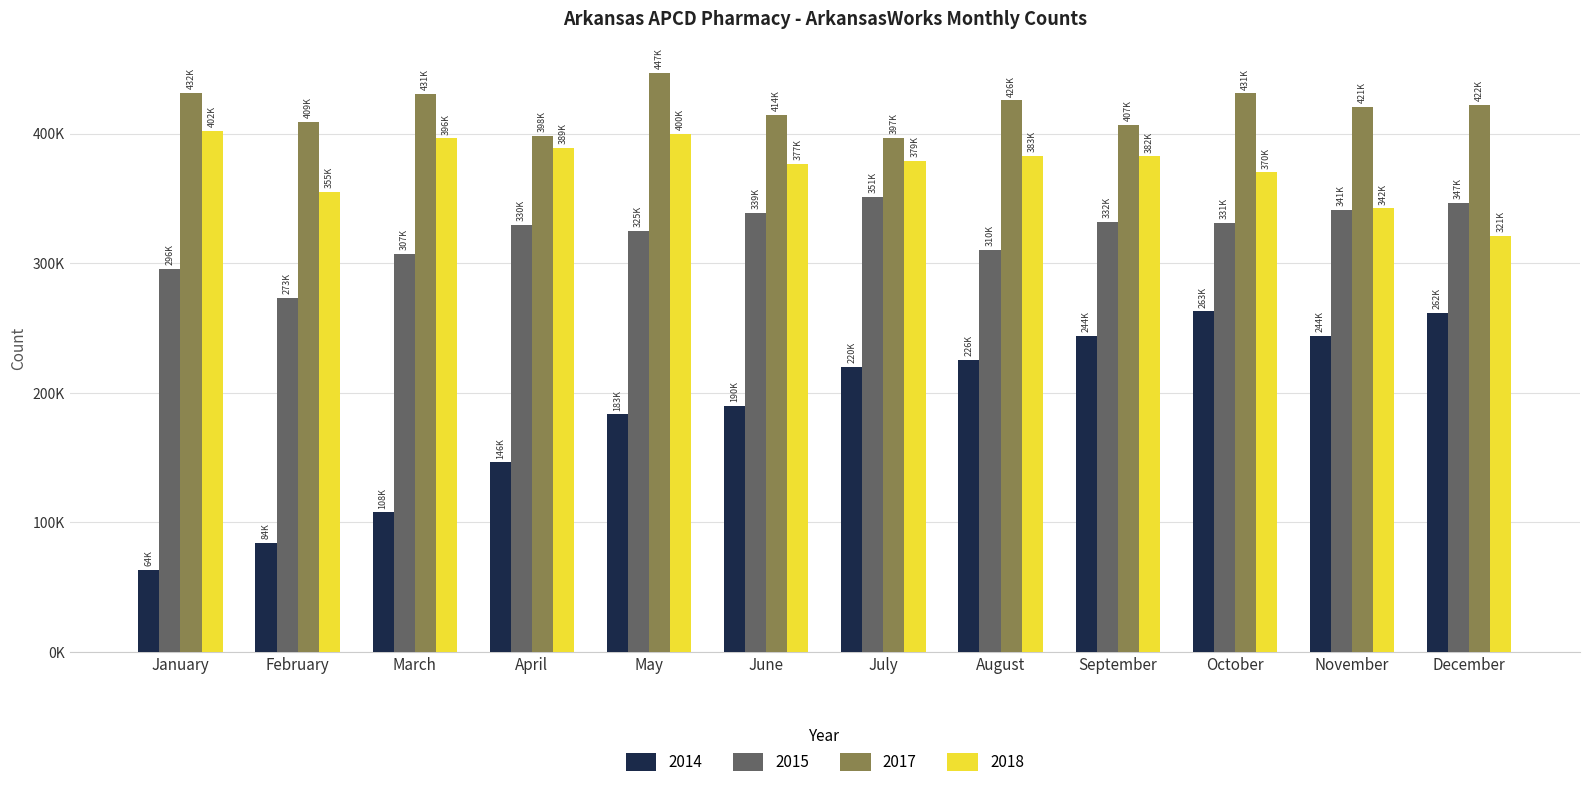

List the series in order of their overall mean, highest first.

2017, 2018, 2015, 2014